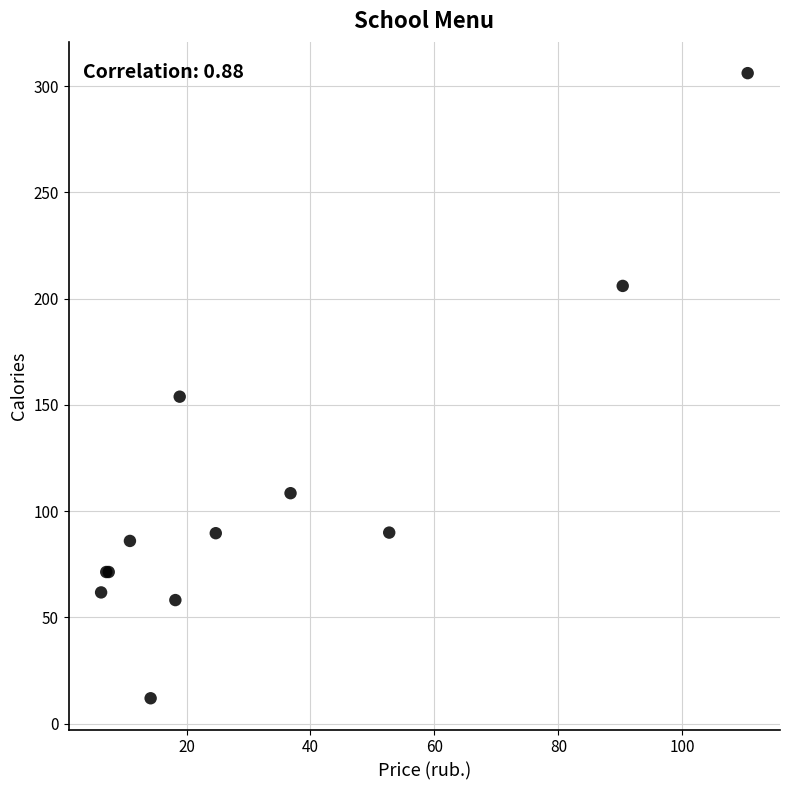

What Y value in the scatter plot is closest to 159?

153.9